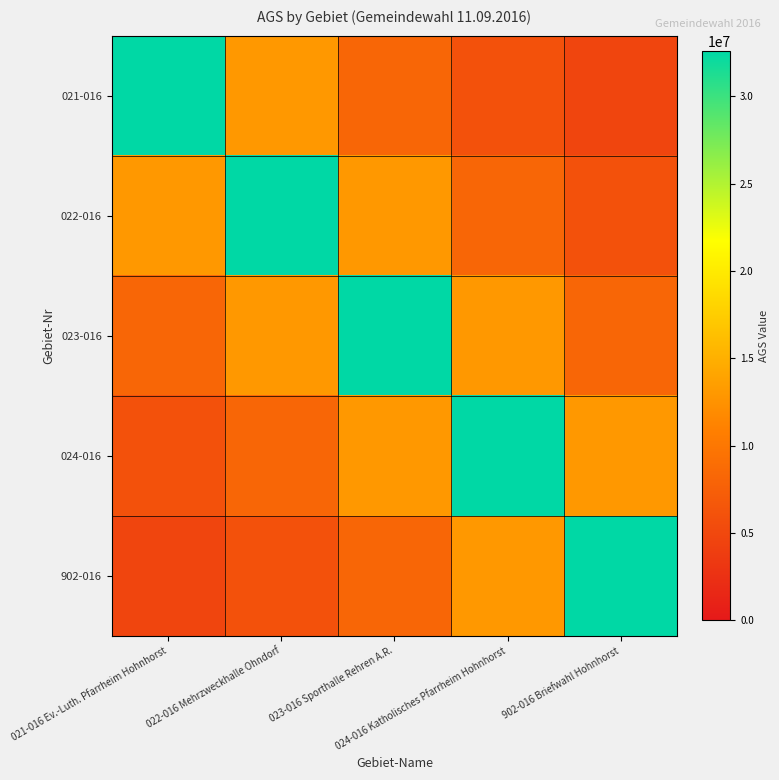

Which series has the largest total across all categories?

023-016